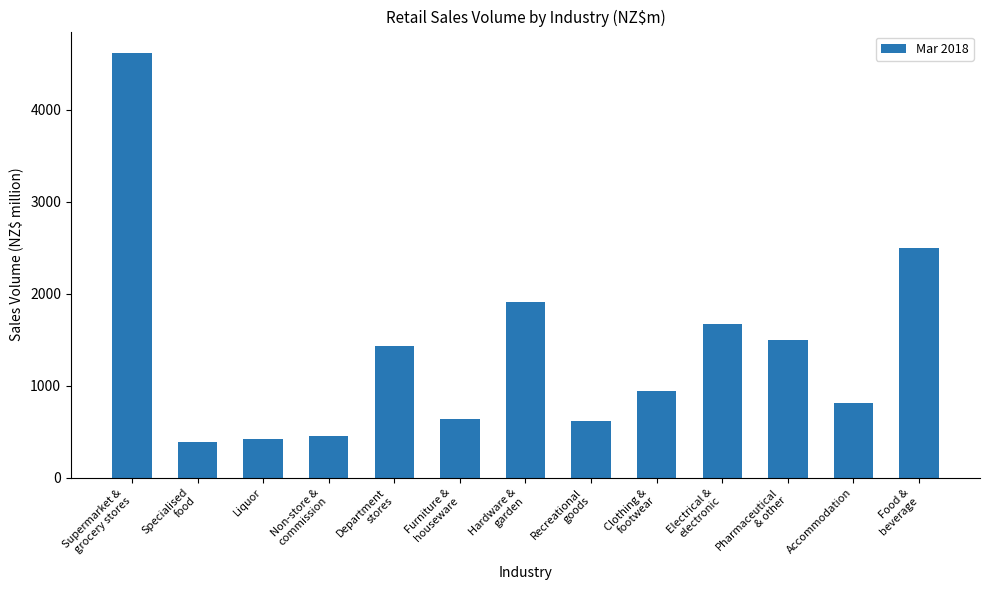

How many data points are less than 939?

6